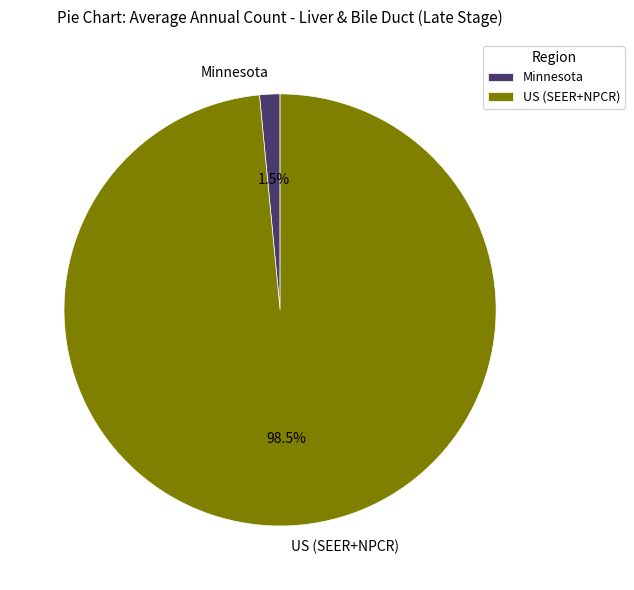

Is the sum of Minnesota and US (SEER+NPCR) greater than half?

Yes